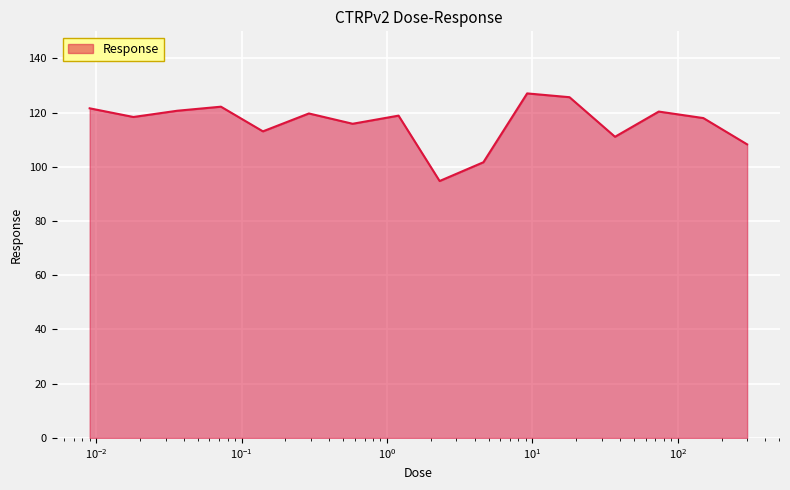

What is the minimum value shown in the chart?

94.8